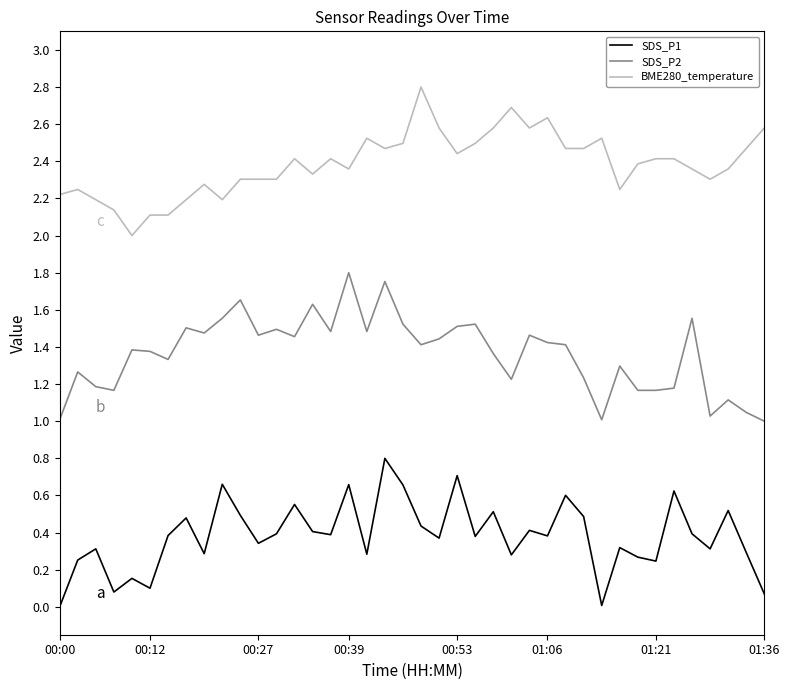

True or false: SDS_P1 and SDS_P2 cross at least once.

False